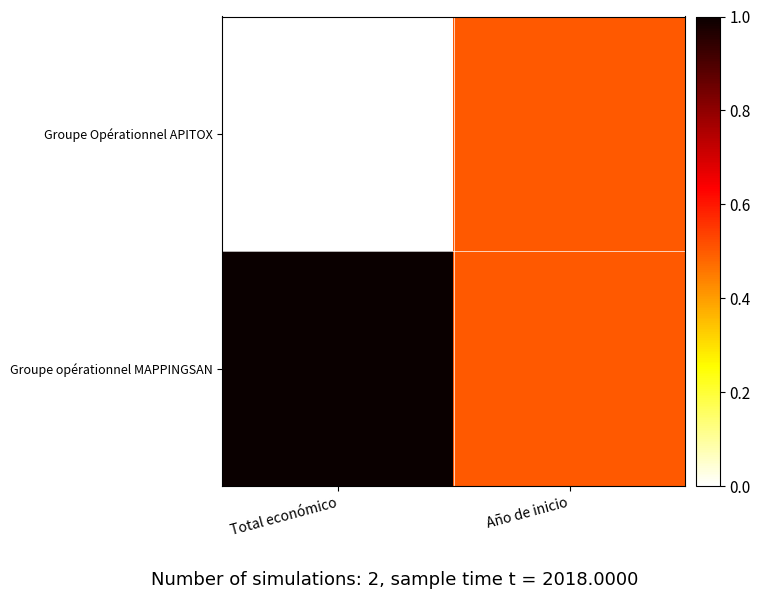

Which series changed the most between Total económico and Año de inicio?

Groupe Opérationnel APITOX